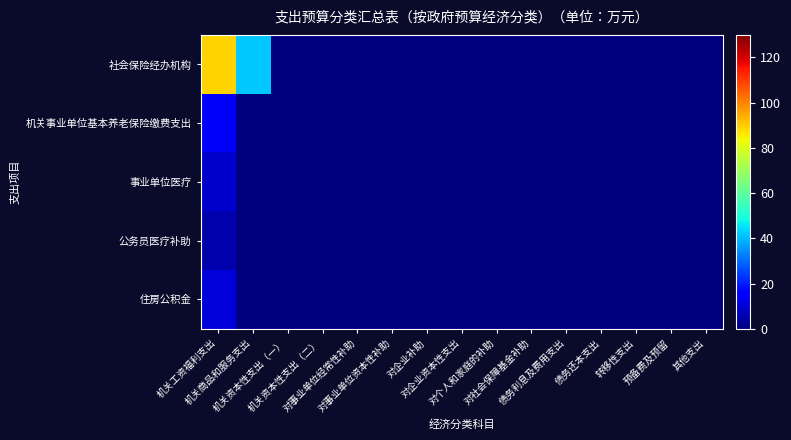

At which category is the sum across all series the highest?

机关工资福利支出